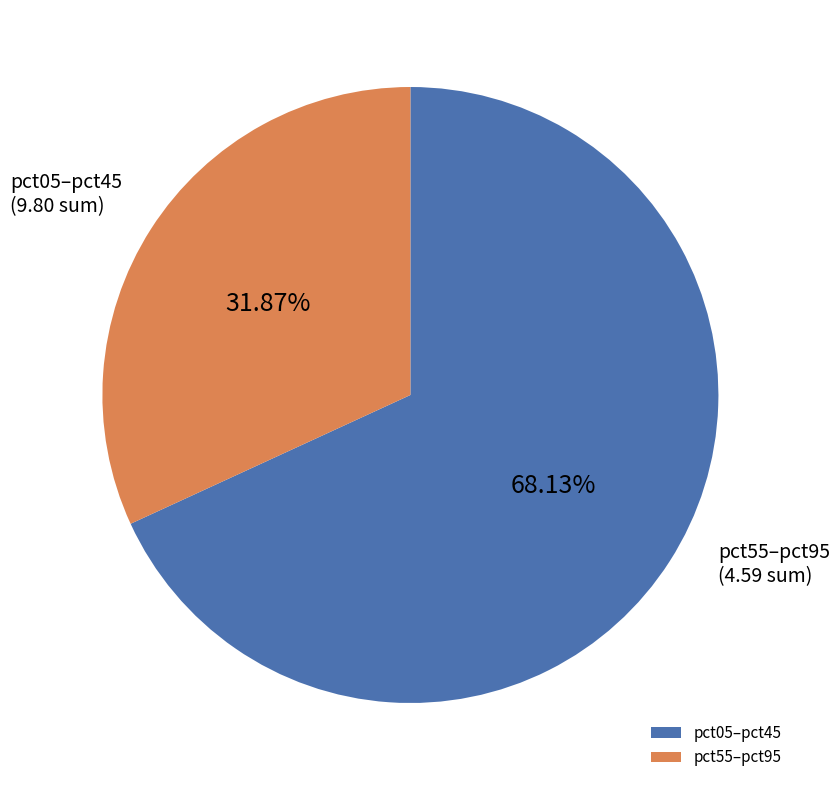

How many segments does this pie chart have?

2